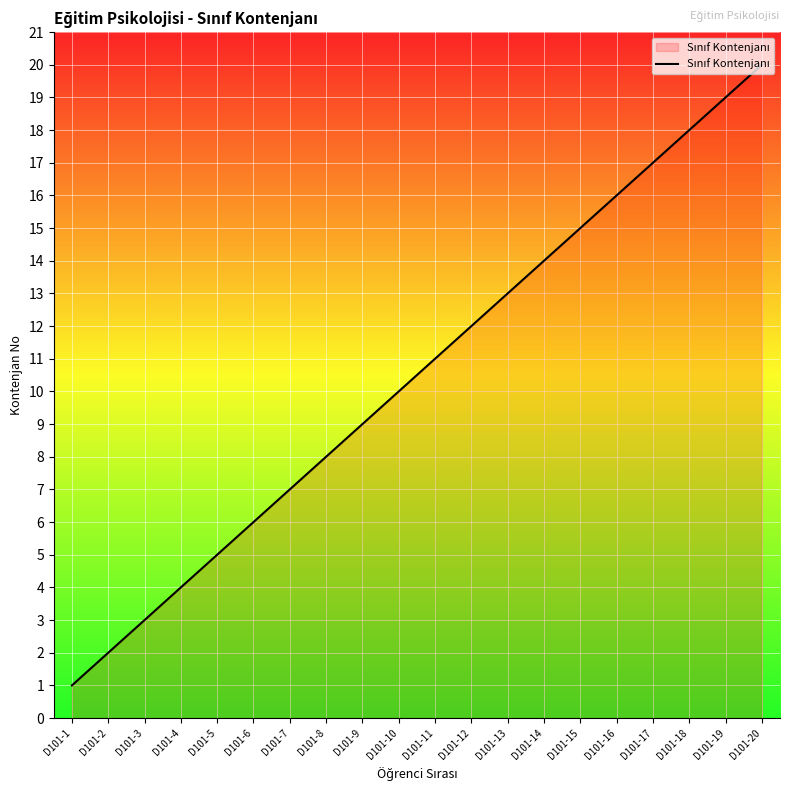

Which has a higher value, D101-6 or D101-14?

D101-14